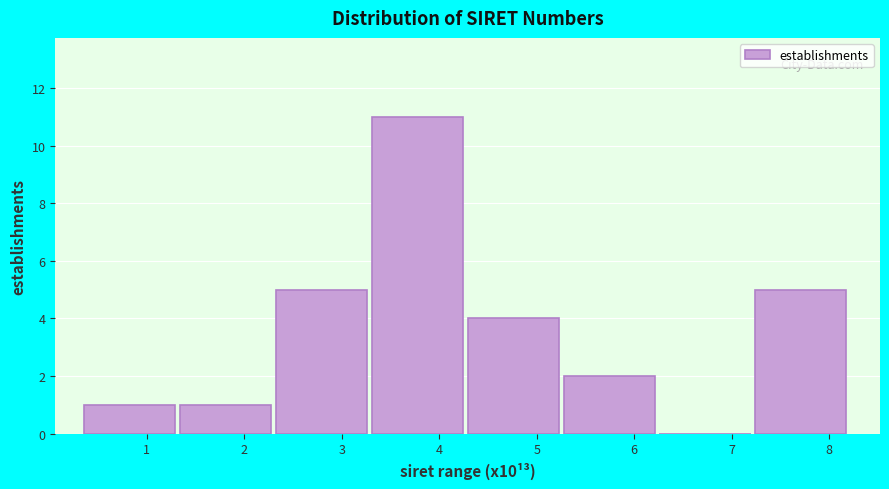

What is the height of the bar covering 0.4 to 1.3 on the x-axis? Neither the bar edges nor the heights are printed on the chart, so give them approximately, as read against the axes.

1